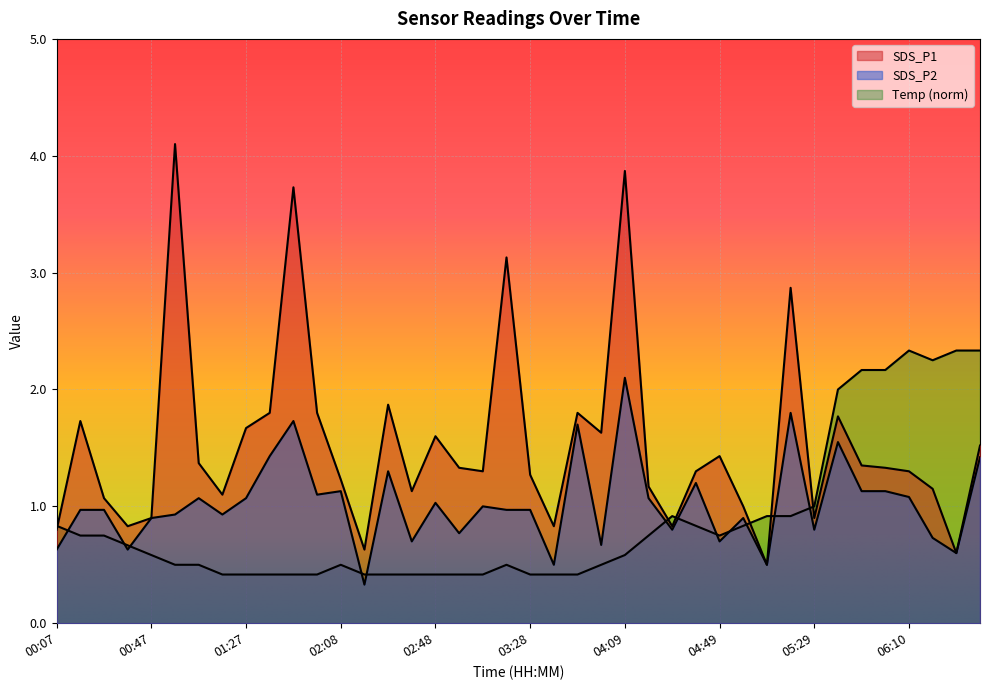

Which has a higher value, 02:38 or 05:39?

05:39